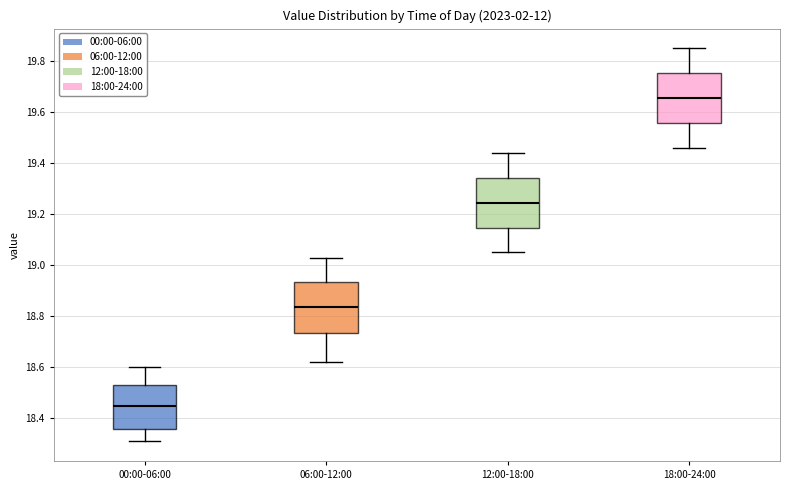

Which box's median line is the highest?

18:00-24:00